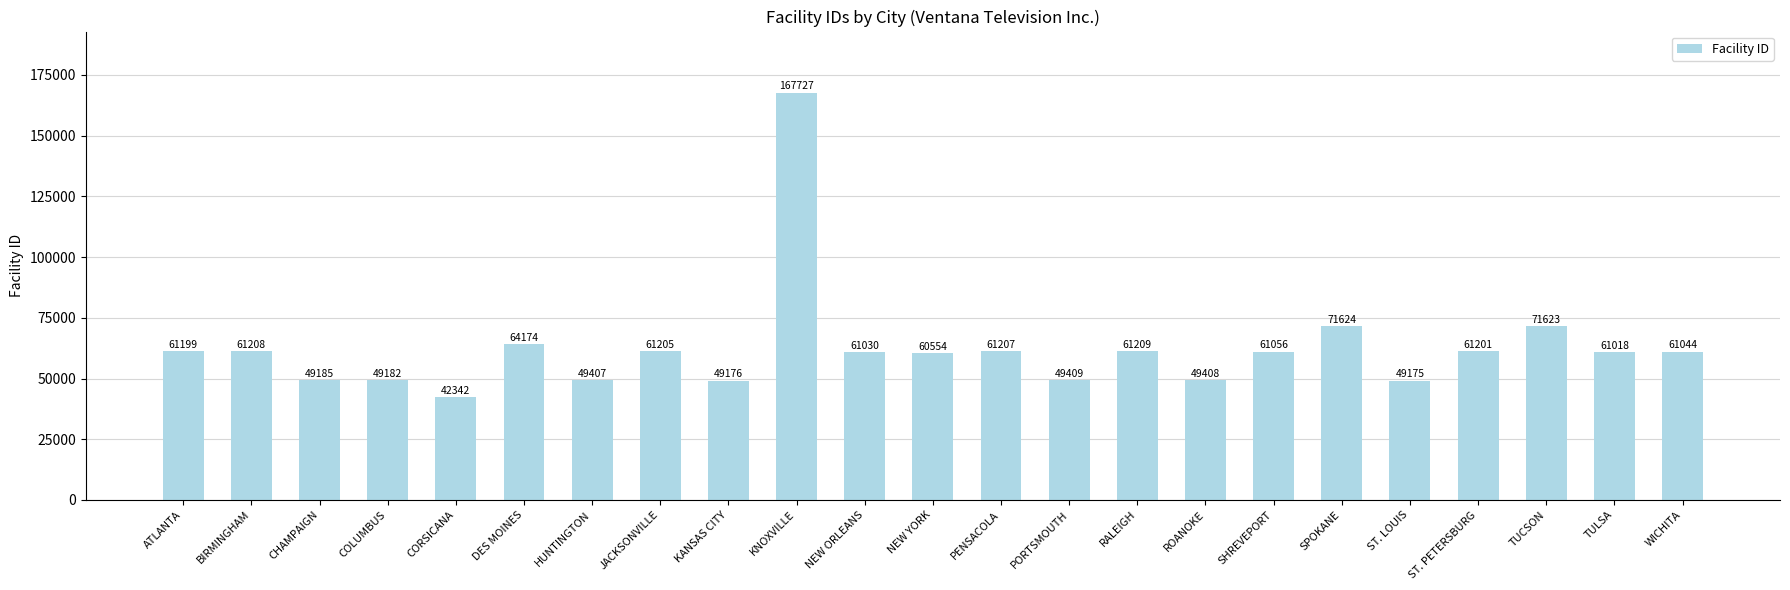

How many bars are there in total?

23